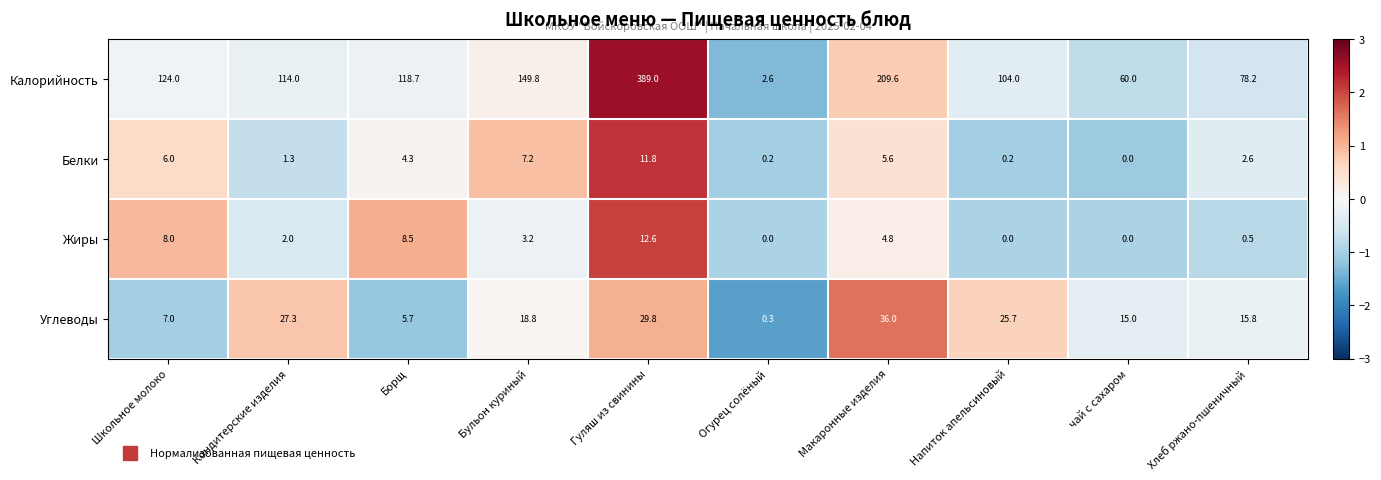

At which label does Углеводы reach its minimum?

Огурец солёный